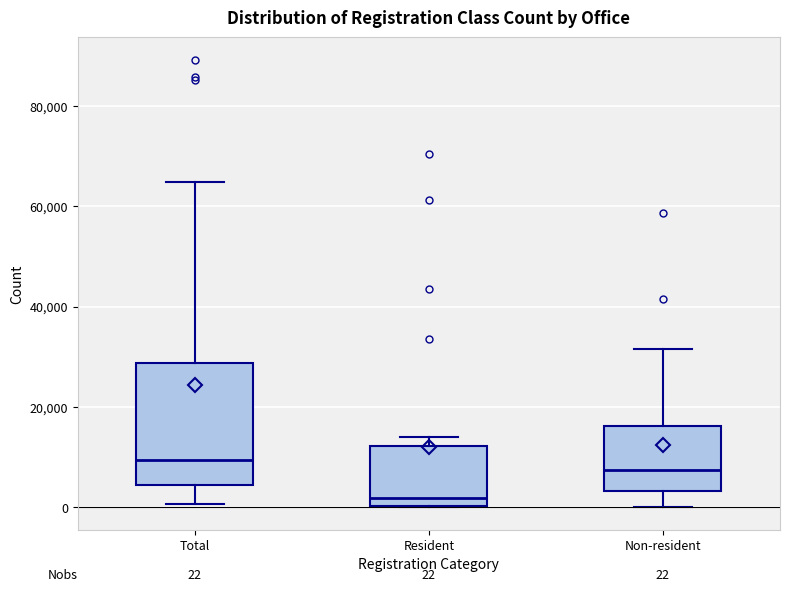

Which box has the lowest median line?

Resident